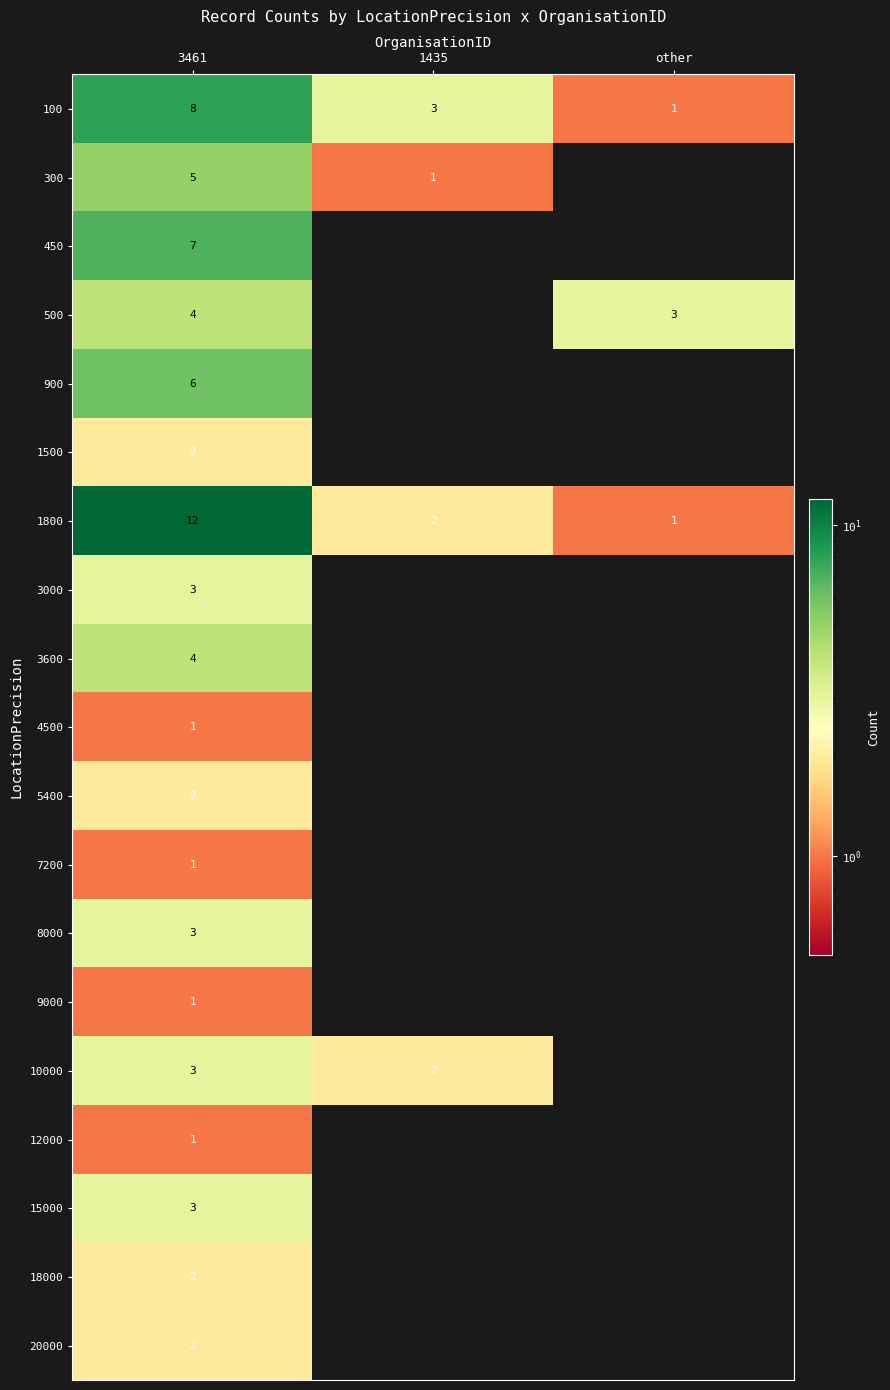

Is it true that 100 equals 1 at other?

True